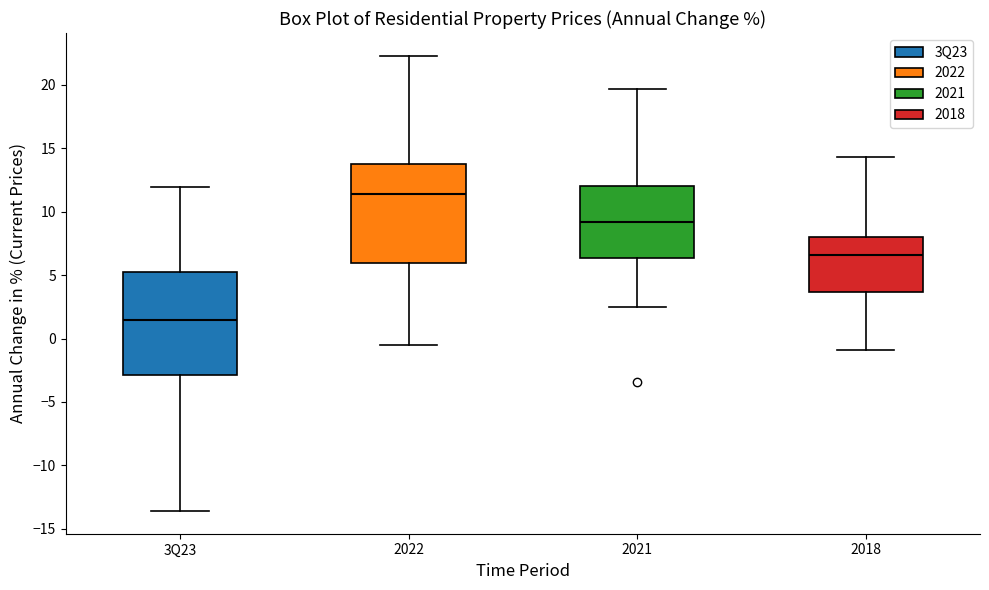

Reading left to right, read every box against the y-axis: the position of its median line, the range the box covers, and the ends of its whiskers. The values are not printed on the chart, so give them approximately, as read against the axis.

3Q23: median 1.5, box -3.0 to 5.5, whiskers -13.5 to 12.0
2022: median 11.5, box 6.0 to 14.0, whiskers -0.5 to 22.5
2021: median 9.0, box 6.5 to 12.0, whiskers 2.5 to 19.5
2018: median 6.5, box 3.5 to 8.0, whiskers -1.0 to 14.5